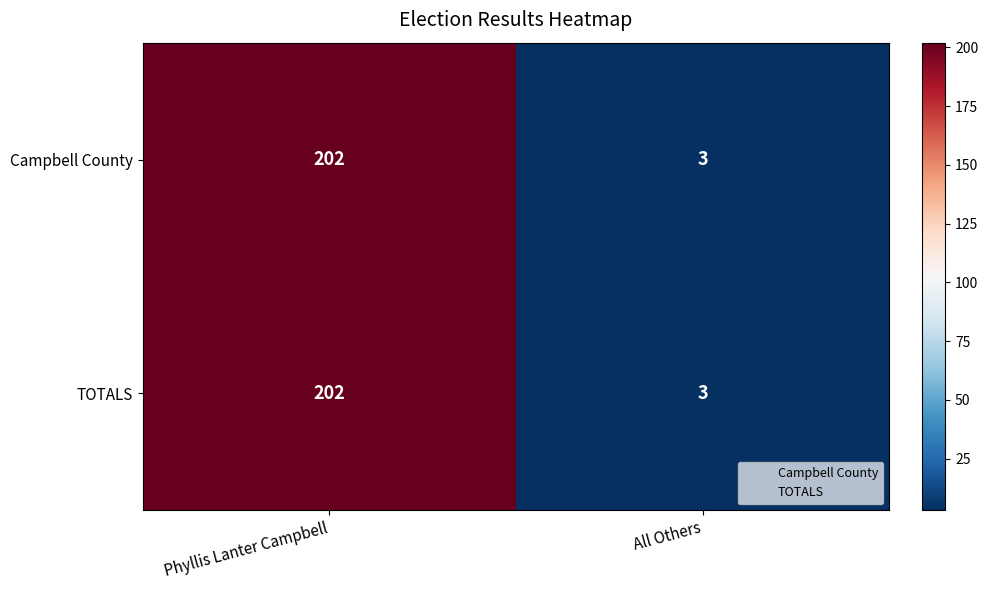

The value of TOTALS at All Others is 1. True or false?

False